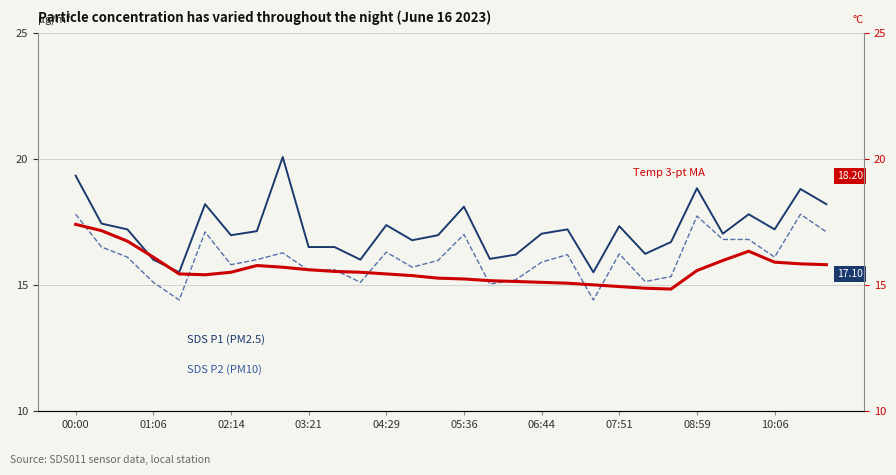

Reading right to left, what are all the values shown in this chart?

SDS P1 (PM2.5): 18.2	18.8	17.2	17.8	17.0	18.8	16.7	16.2	17.3	15.5	17.2	17.0	16.2	16.0	18.1	17.0	16.8	17.4	16.0	16.5	16.5	20.1	17.1	17.0	18.2	15.5	16.0	17.2	17.4	19.3
SDS P2 (PM10): 17.1	17.8	16.1	16.8	16.8	17.7	15.3	15.1	16.2	14.4	16.2	15.9	15.2	15.0	17.0	16.0	15.7	16.3	15.1	15.6	15.6	16.3	16.0	15.8	17.1	14.4	15.1	16.1	16.5	17.8
Temp 3-pt MA: 15.8	15.8	15.9	16.3	16.0	15.6	14.8	14.9	14.9	15.0	15.1	15.1	15.1	15.2	15.2	15.3	15.4	15.4	15.5	15.5	15.6	15.7	15.8	15.5	15.4	15.4	16.1	16.7	17.1	17.4